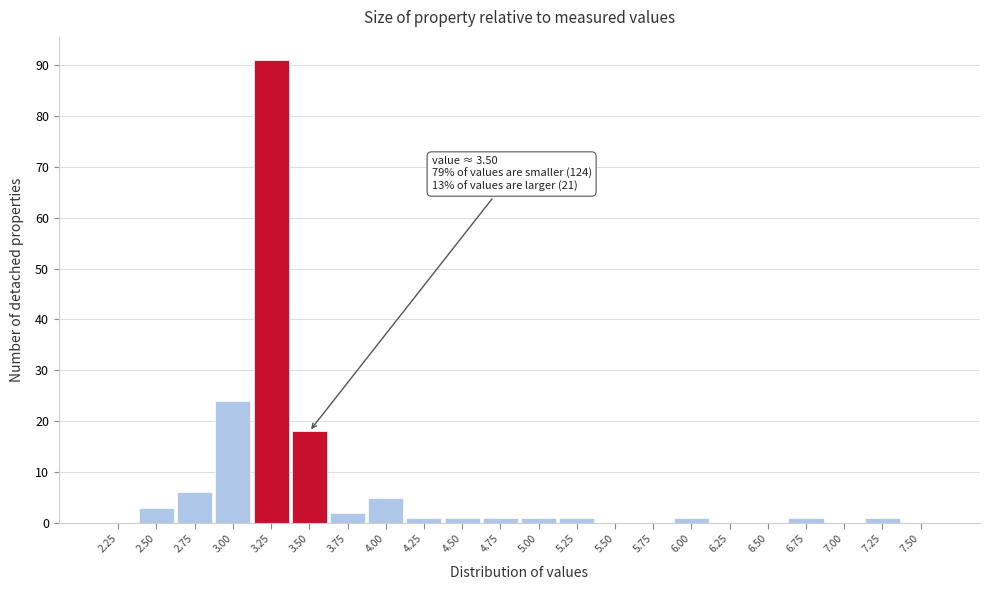

Reading right to left, list all the values displayed in this chart.

7.50=0	7.25=1	7.00=0	6.75=1	6.50=0	6.25=0	6.00=1	5.75=0	5.50=0	5.25=1	5.00=1	4.75=1	4.50=1	4.25=1	4.00=5	3.75=2	3.50=18	3.25=91	3.00=24	2.75=6	2.50=3	2.25=0